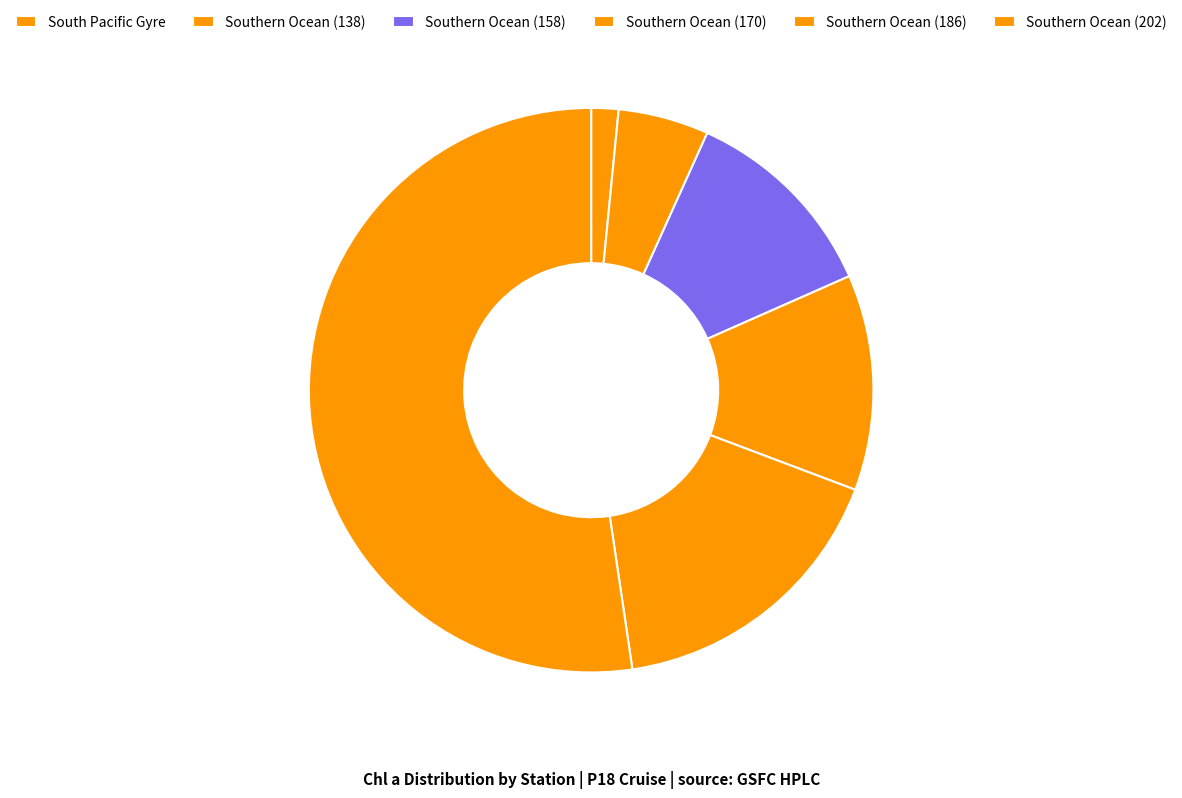

What is the total percentage of Southern Ocean (202) and Southern Ocean (186)?

69.3%